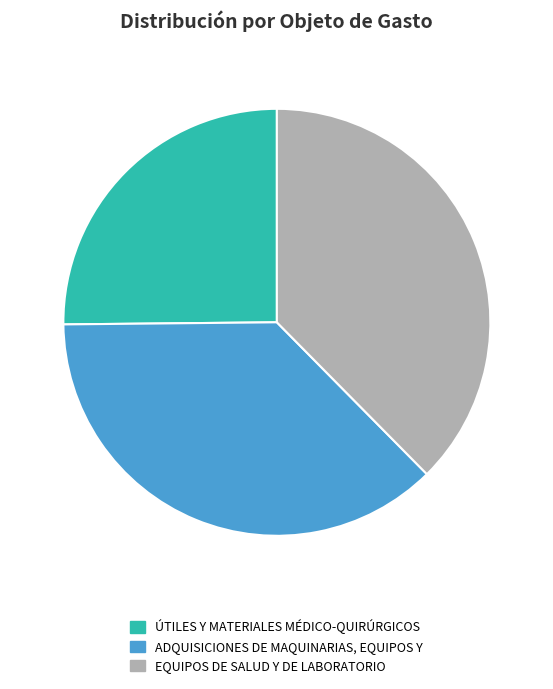

True or false: ÚTILES Y MATERIALES MÉDICO-QUIRÚRGICOS accounts for 25% of the total.

True